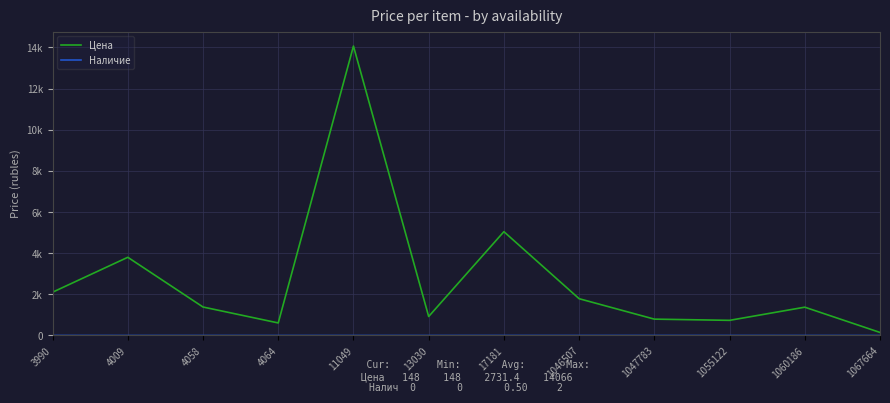

Reading right to left, transcribe all the data shown in this chart.

Цена: 1067664=148	1060186=1376	1055122=736	1047783=795	1046507=1788	17181=5046	13030=923	11049=14066	4064=610	4058=1384	4009=3801	3990=2104
Наличие: 1067664=0	1060186=0	1055122=1	1047783=1	1046507=1	17181=1	13030=0	11049=0	4064=0	4058=0	4009=0	3990=2